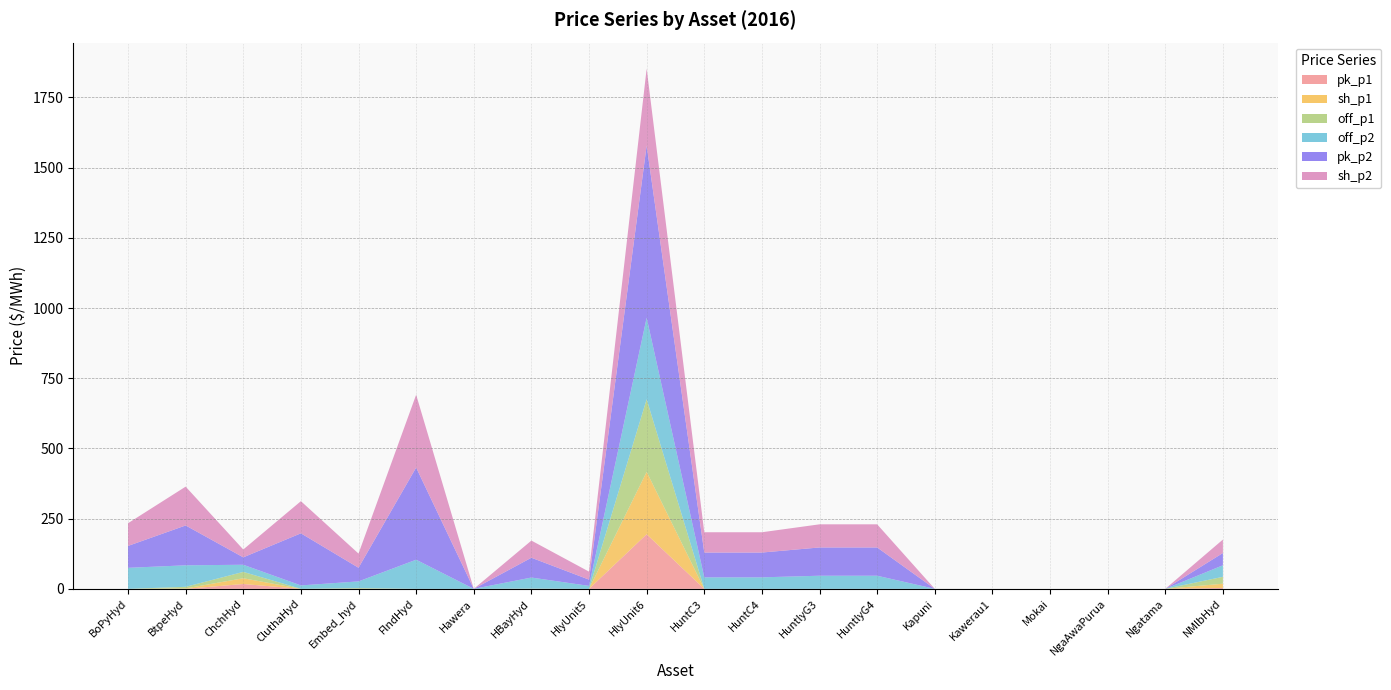

Reading left to right, what are all the values shown in this chart?

pk_p1: 0.0	0.1	17.3	0.0	0.0	0.0	0.0	0.1	0.0	194.5	0.0	0.0	0.0	0.0	0.0	0.0	0.0	0.0	0.0	3.3
sh_p1: 0.0	1.6	20.4	0.1	0.4	0.0	0.0	0.3	0.0	222.1	0.0	0.0	0.0	0.0	0.0	0.0	0.0	0.0	0.0	15.0
off_p1: 0.0	5.6	22.6	0.1	2.4	0.0	0.0	0.4	0.0	258.5	0.0	0.0	0.0	0.0	0.0	0.0	0.0	0.0	0.0	24.6
off_p2: 74.9	76.6	25.4	12.0	23.8	103.7	0.0	39.5	10.5	290.1	41.0	41.0	46.7	46.7	0.0	0.0	0.0	0.0	0.0	41.0
pk_p2: 78.0	141.9	26.5	185.5	48.6	328.3	0.0	70.6	22.3	612.9	88.3	88.3	100.7	100.7	0.0	0.0	0.0	0.0	0.0	43.7
sh_p2: 80.8	138.2	27.9	114.5	50.4	259.1	0.0	61.0	28.4	274.2	72.2	72.2	82.4	82.4	0.0	0.0	0.0	0.0	0.0	47.9